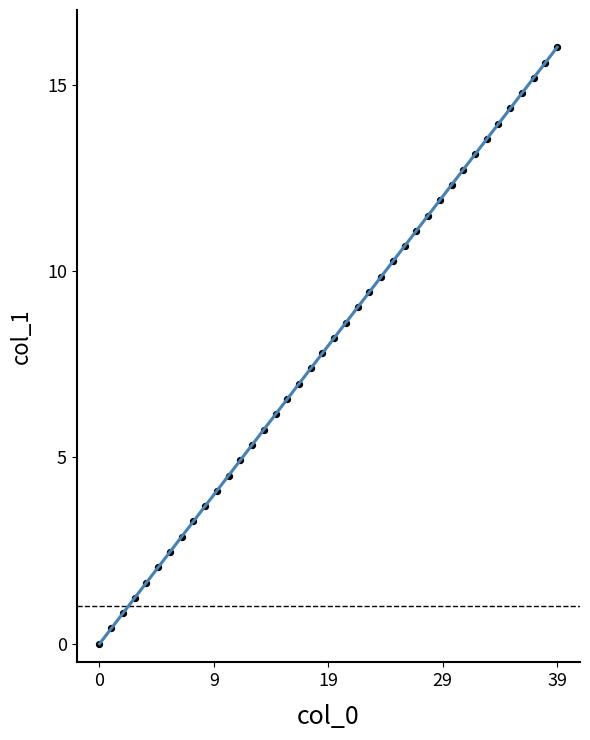

What is the range of Y values (max minus min)?

16.0